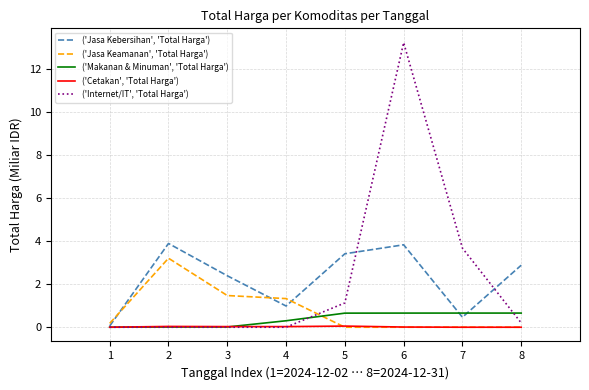

After their last crossing, which series has the higher values: ('Jasa Keamanan', 'Total Harga') or ('Internet/IT', 'Total Harga')?

('Internet/IT', 'Total Harga')